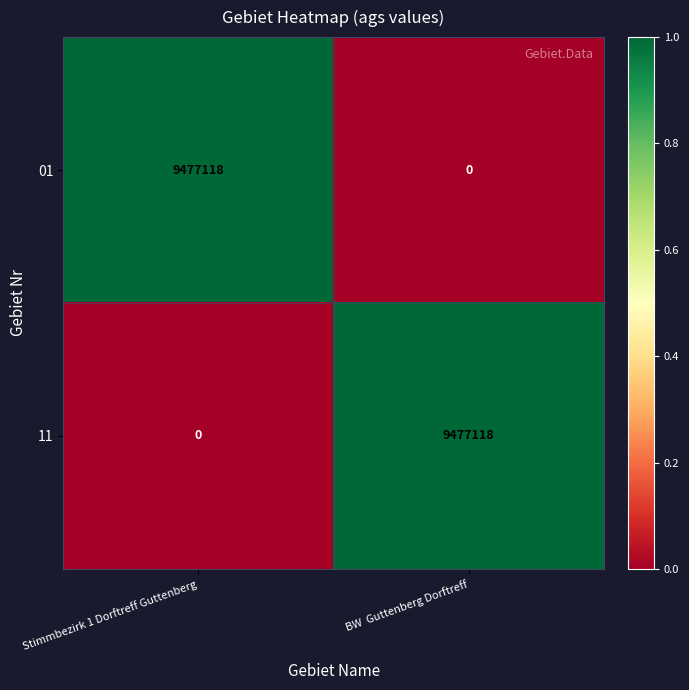

What is the total value across all series at BW  Guttenberg Dorftreff?

9477118